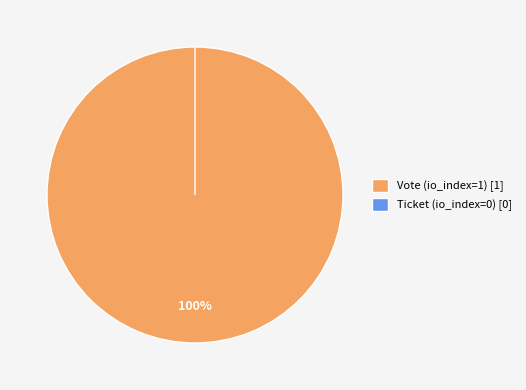

Count the number of slices in the pie.

2